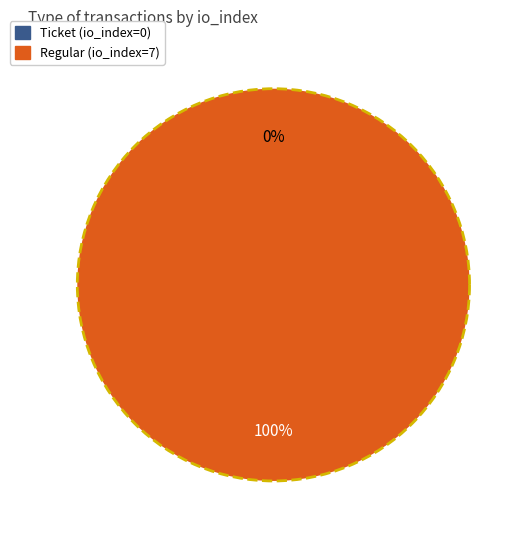

To the nearest percent, what portion does Regular (io_index=7) represent?

100%